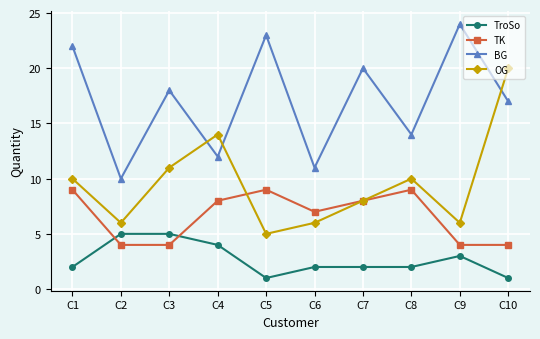

What is the average value of the BG series?

17